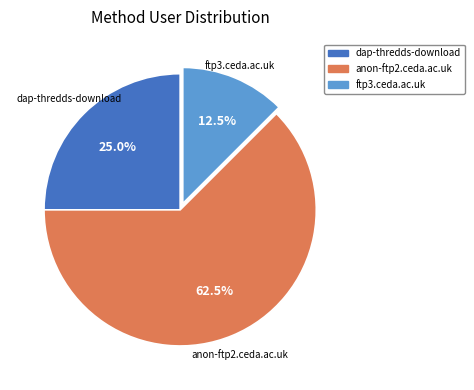

Does any single category account for the majority?

Yes